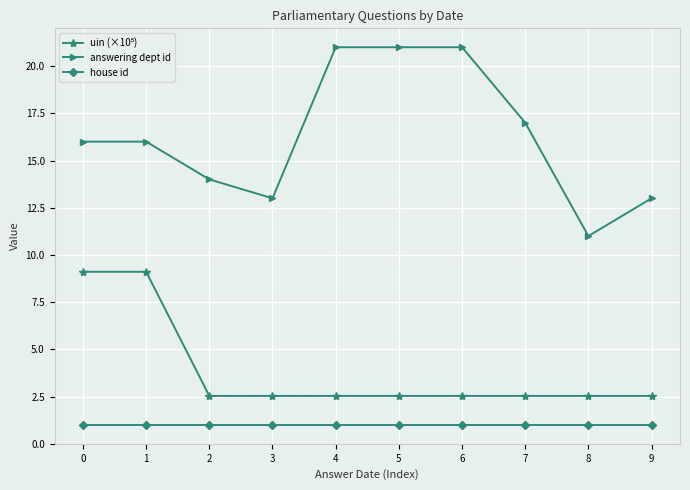

What is the average value of the answering dept id series?

16.3